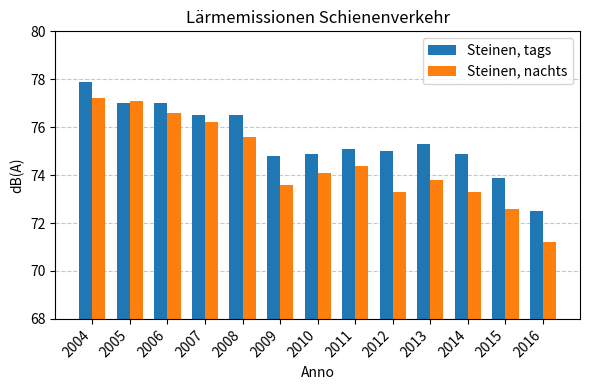

Is the value of Steinen, tags at 2008 greater than the value of Steinen, nachts at 2012?

Yes